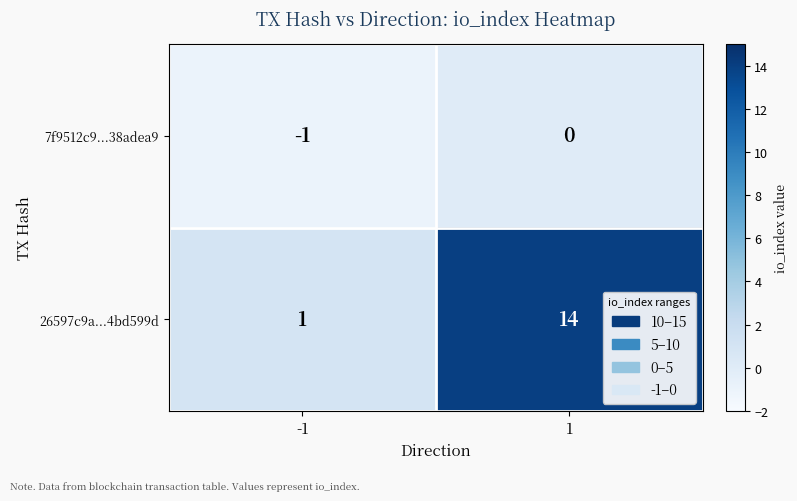

Reading left to right, extract all data points from this chart.

7f9512c9...38adea9: -1=-1	1=0
26597c9a...4bd599d: -1=1	1=14